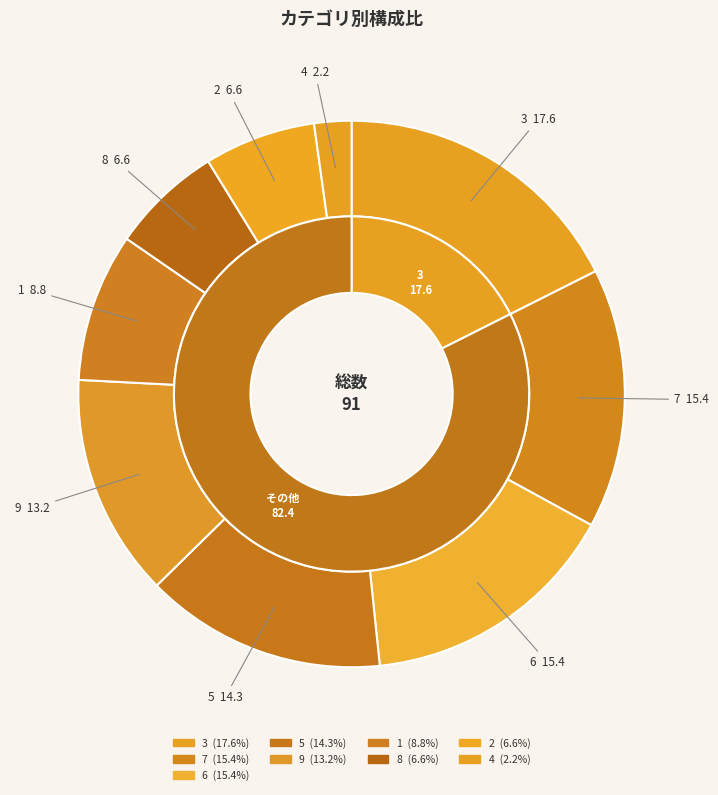

Is 4 the majority of the pie?

No